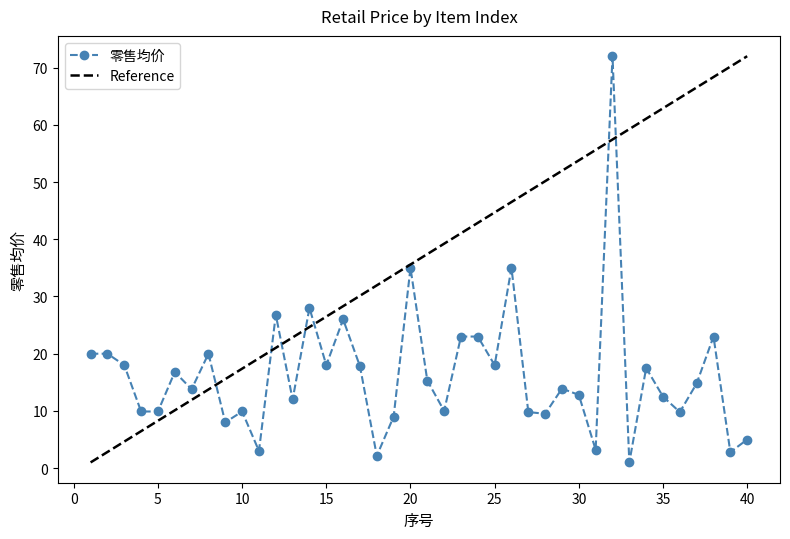

Is it true that the value at 1 is 20.0?

True